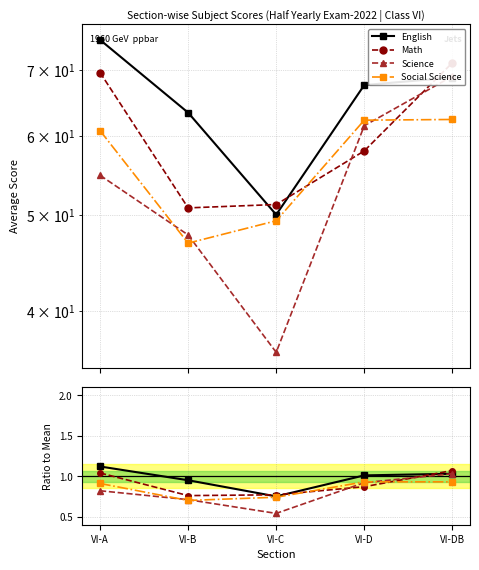

True or false: English and Social Science cross at least once.

False